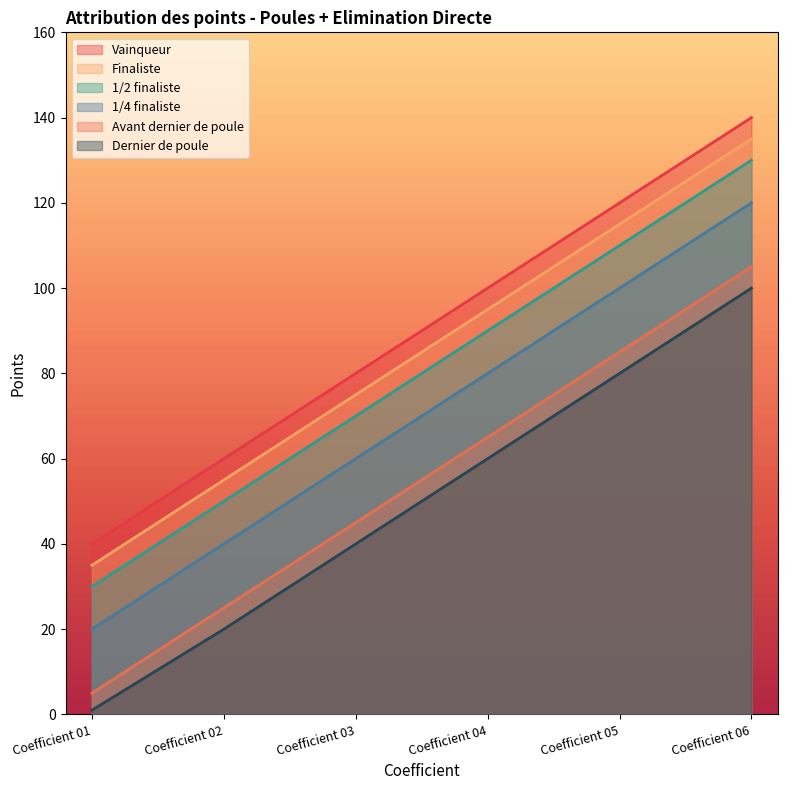

What is the value of the Finaliste point at the 6th from the left?

135